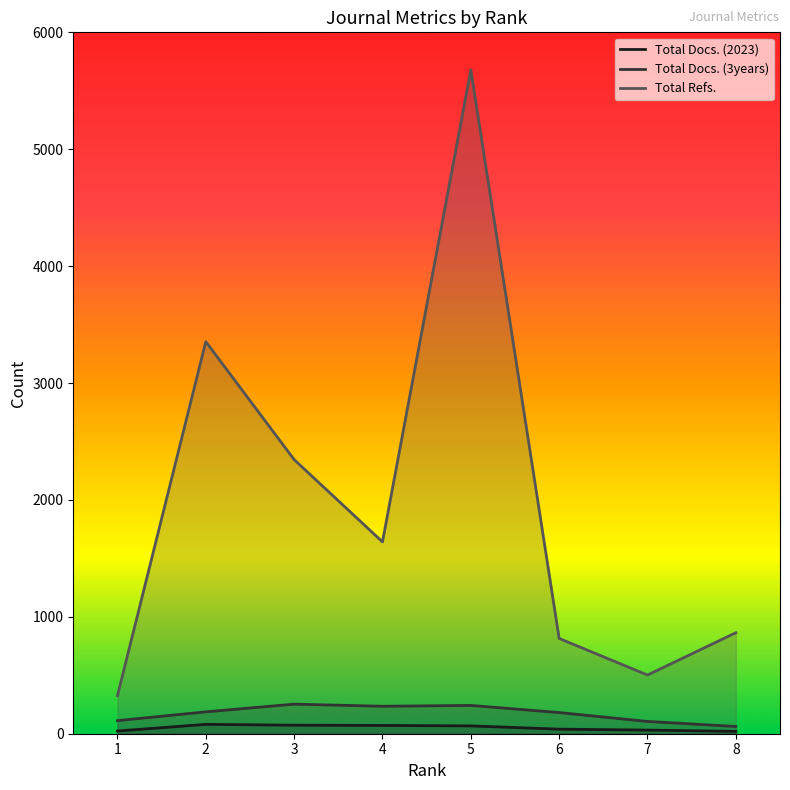

The Total Docs. (2023) series shows 23 at 1. True or false?

True